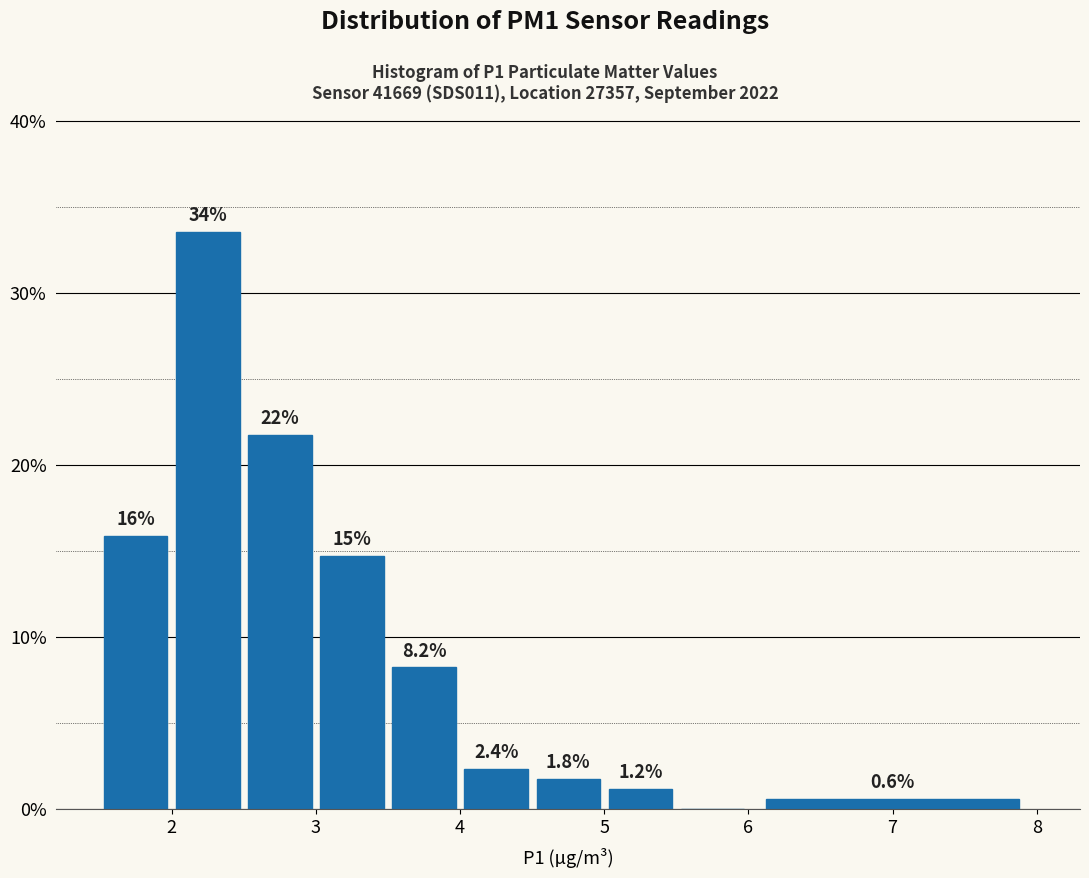

Which range on the x-axis has the tallest bar?

2.0 to 2.5